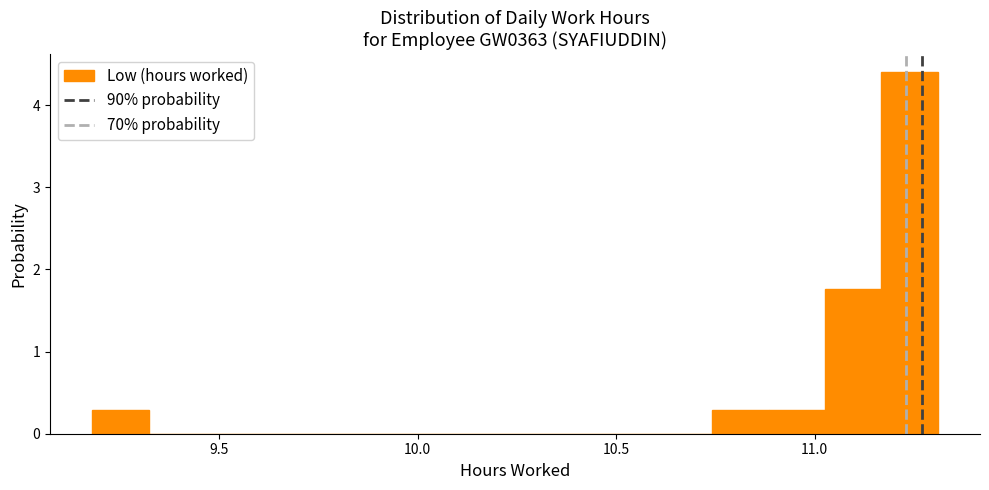

Around what value on the x-axis is the tallest bar? Give the approximate position of its centre, as read against the axis.

11.25